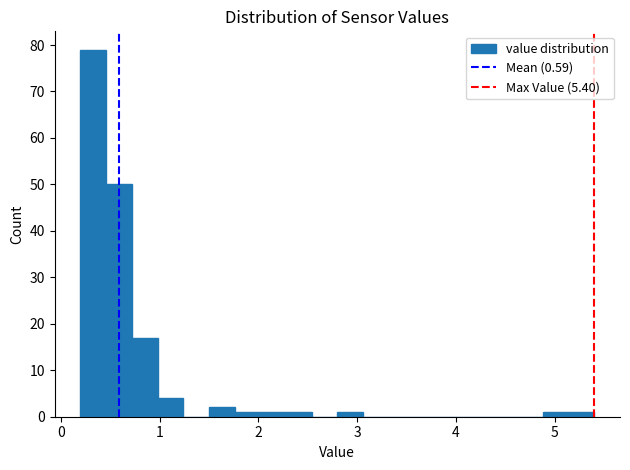

Read against the x-axis, roughly where is the centre of the tallest bar?

0.3